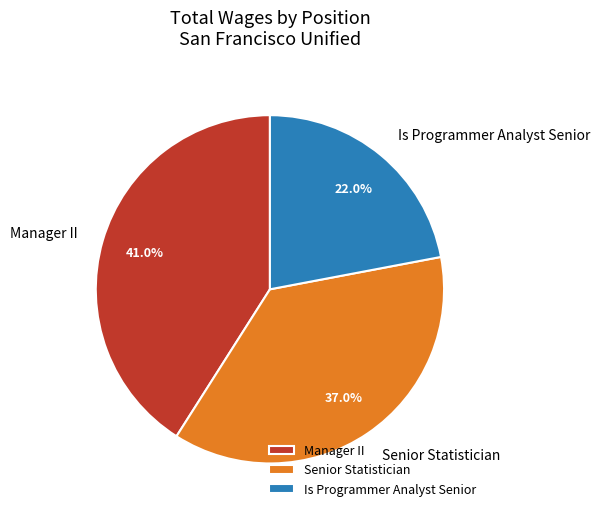

Does Manager II account for over 50% of the chart?

No